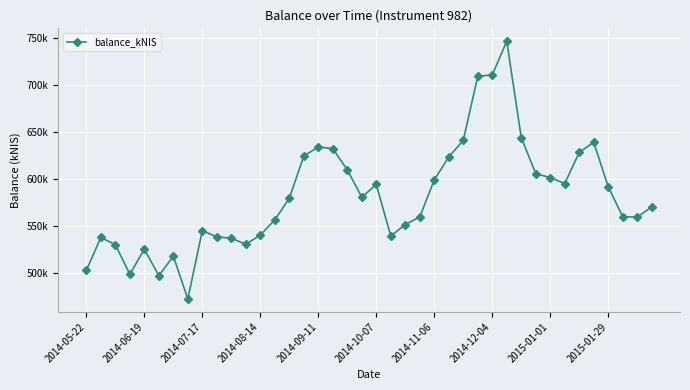

True or false: there are more than 0 points higher than both neighbors.

True